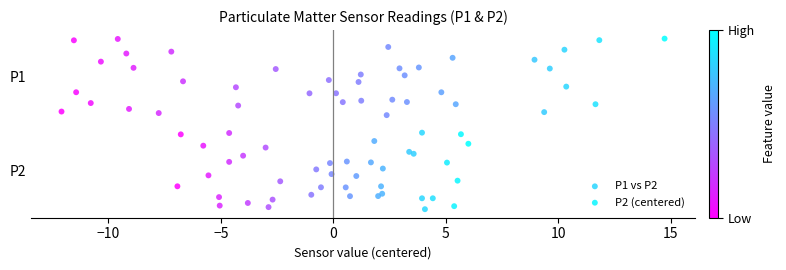

What are all the series names shown in the legend?

P1 vs P2, P2 (centered)